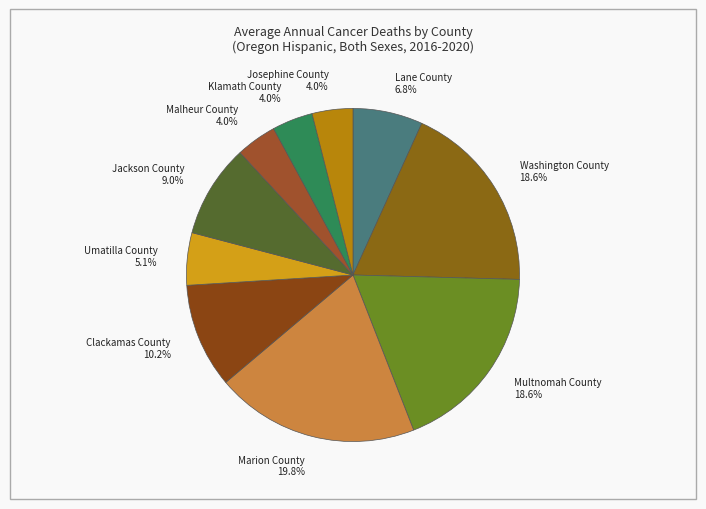

To the nearest percent, what is the difference between the largest and smallest slice percentages?

16%